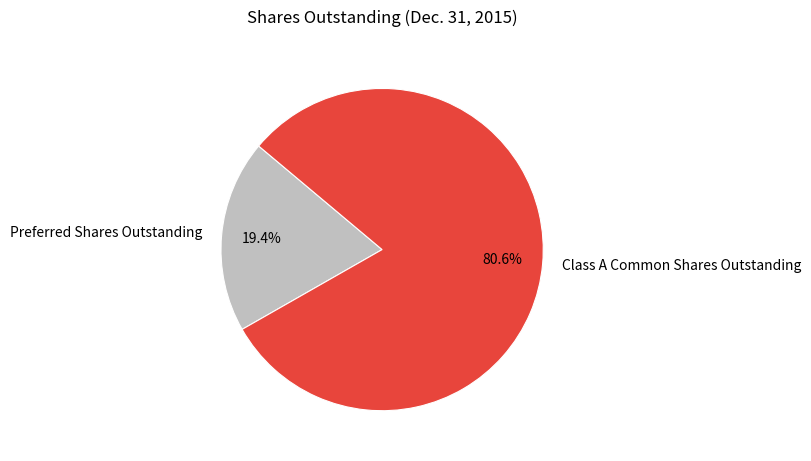

What percentage is the Class A Common Shares Outstanding slice, to the nearest percent?

81%